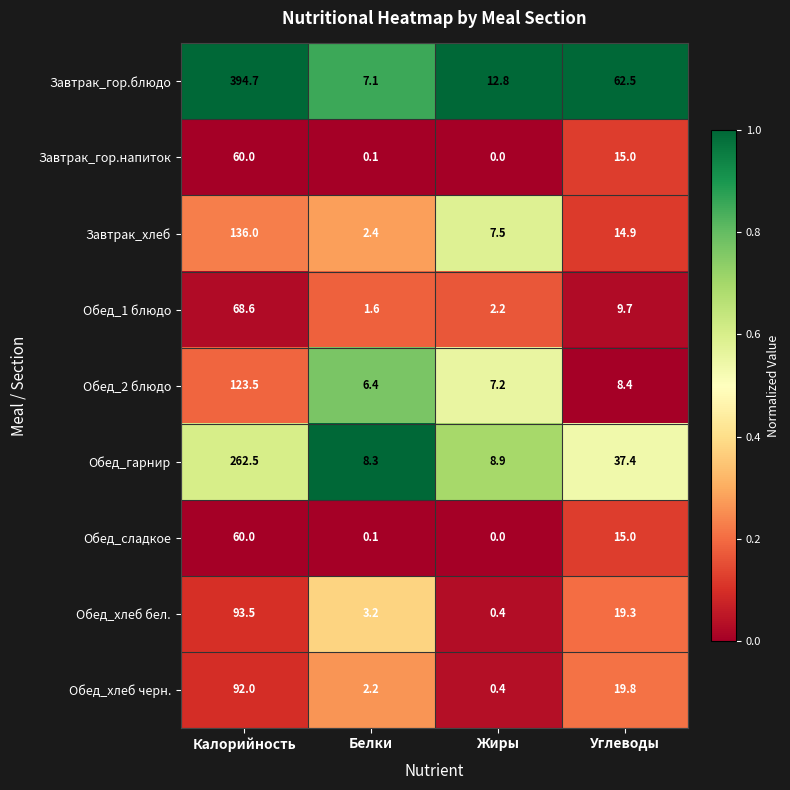

What is the total value across all series at Жиры?

39.4